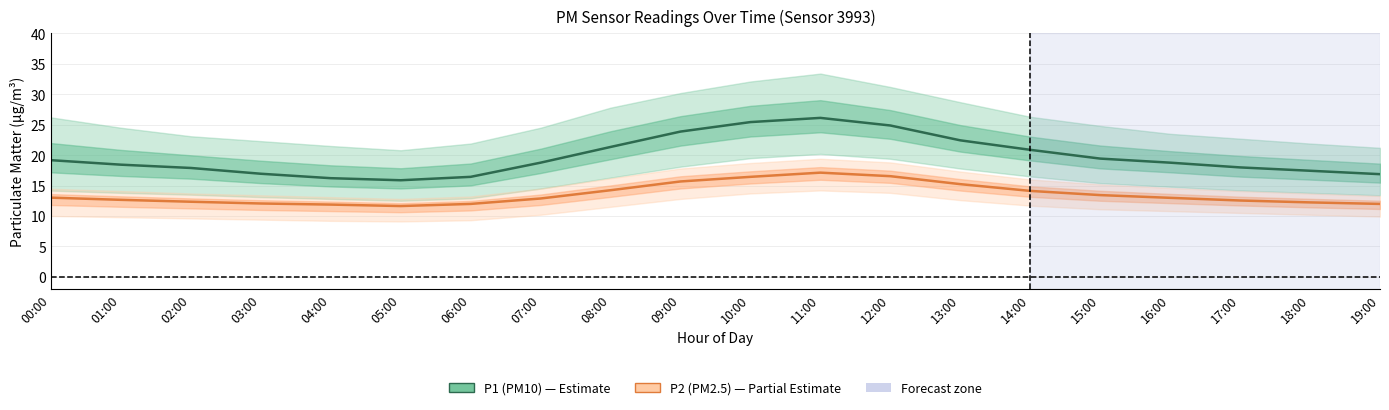

How many interior local valleys does the P2 (PM2.5) series have?

1